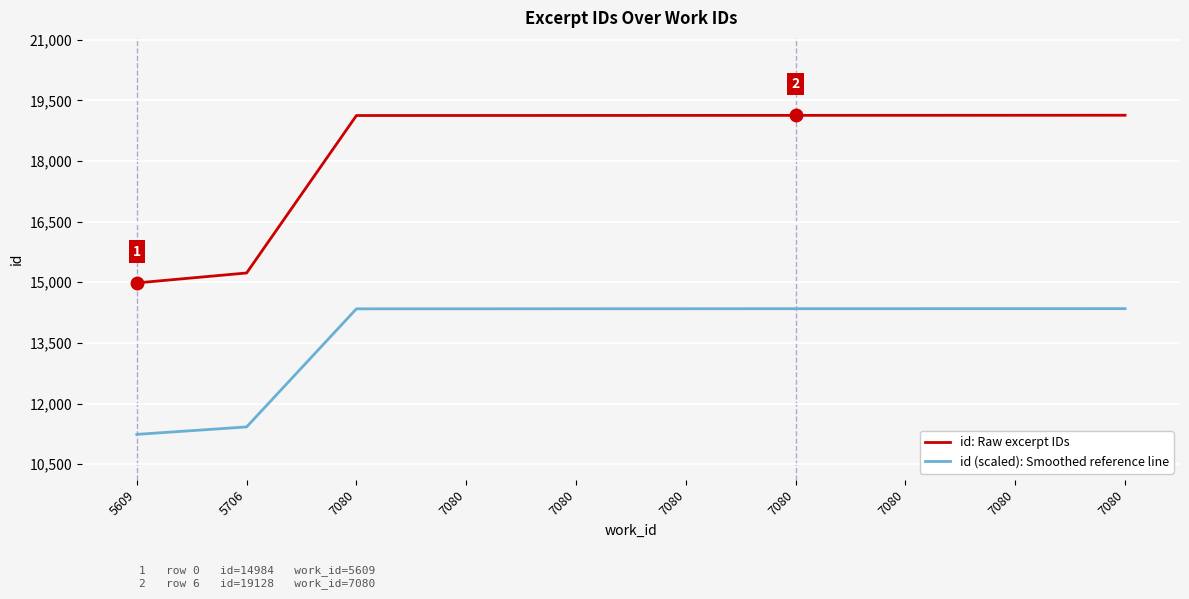

Which series has the largest total across all categories?

id: Raw excerpt IDs